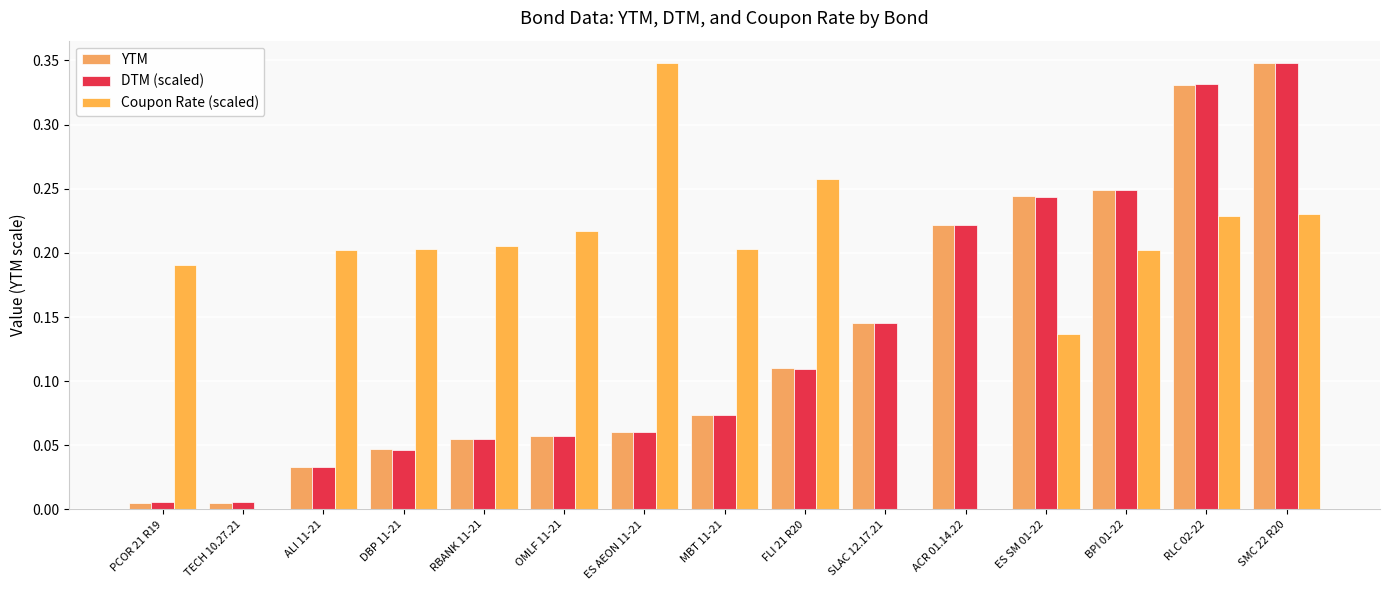

Which label corresponds to the smallest value in the chart?

TECH 10.27.21